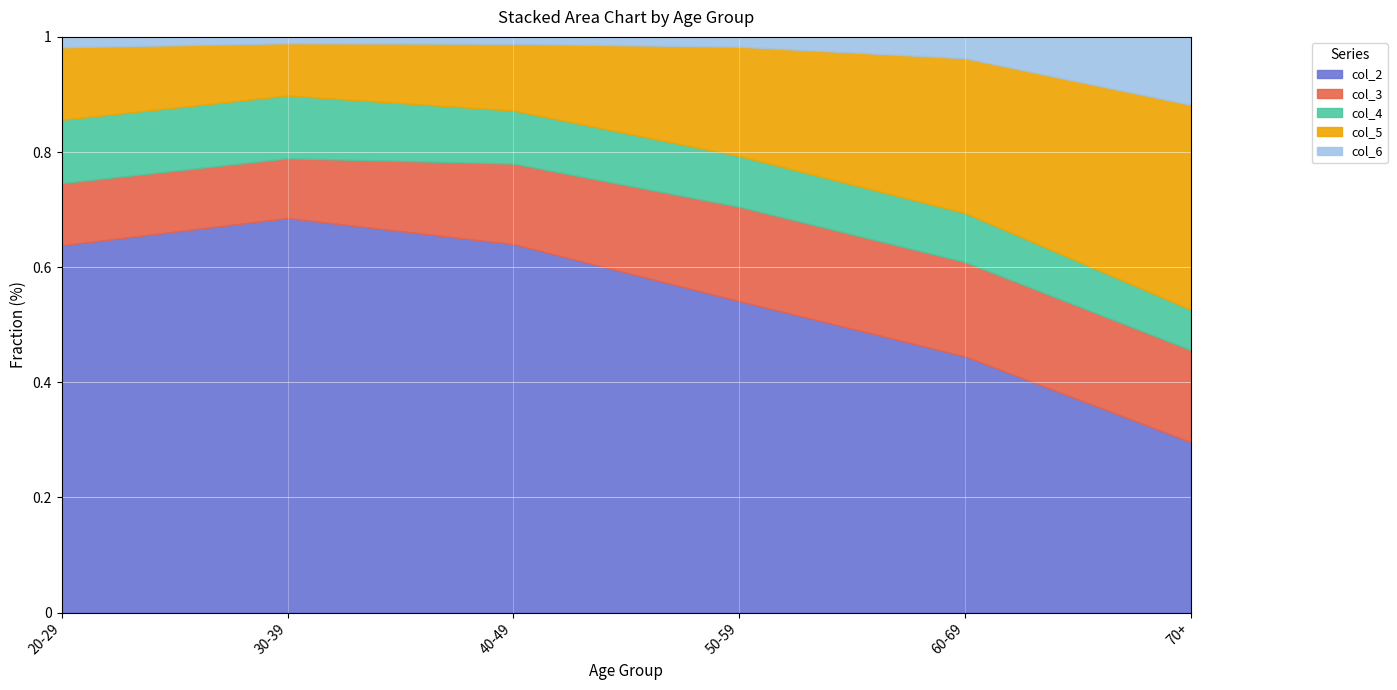

Rank the series at 60-69 from lowest to highest value.

col_6, col_4, col_3, col_5, col_2